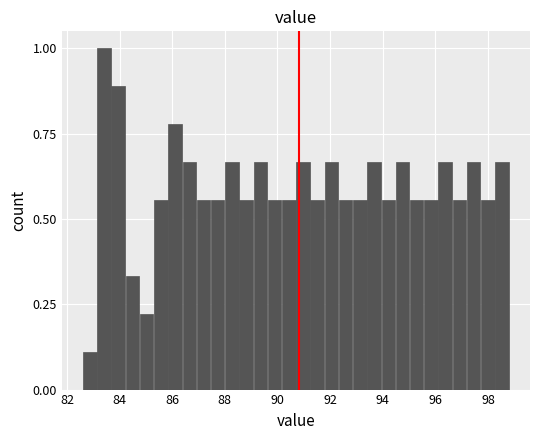

Around what value on the x-axis is the tallest bar? Give the approximate position of its centre, as read against the axis.

83.4